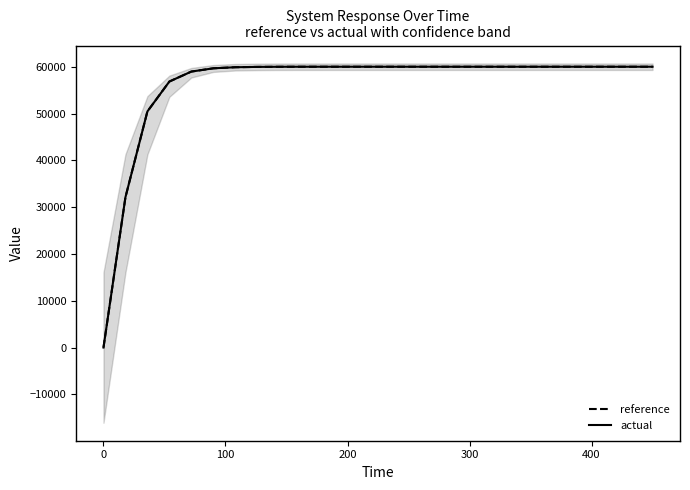

What is the difference between the maximum and second lowest values in the reference series?

27896.1